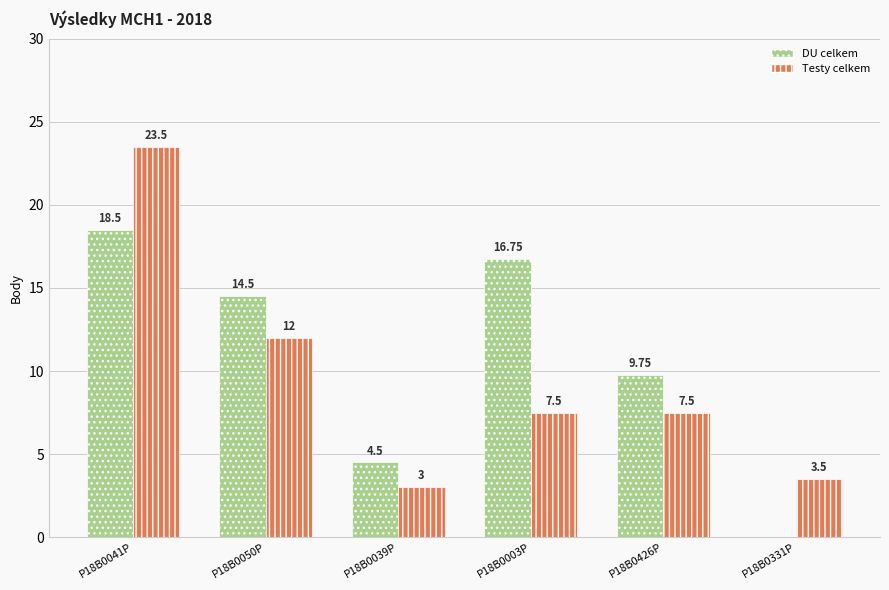

The value of Testy celkem at P18B0050P is 12.0. True or false?

True